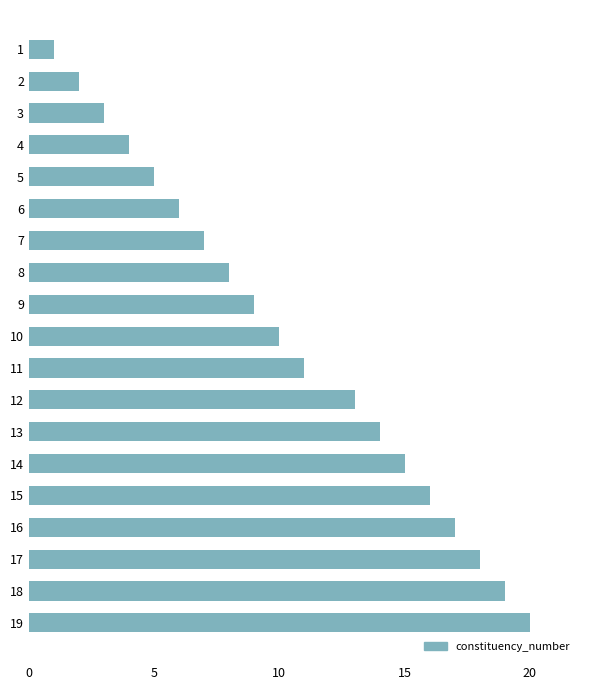

Reading bottom to top, list all the values displayed in this chart.

19=20	18=19	17=18	16=17	15=16	14=15	13=14	12=13	11=11	10=10	9=9	8=8	7=7	6=6	5=5	4=4	3=3	2=2	1=1